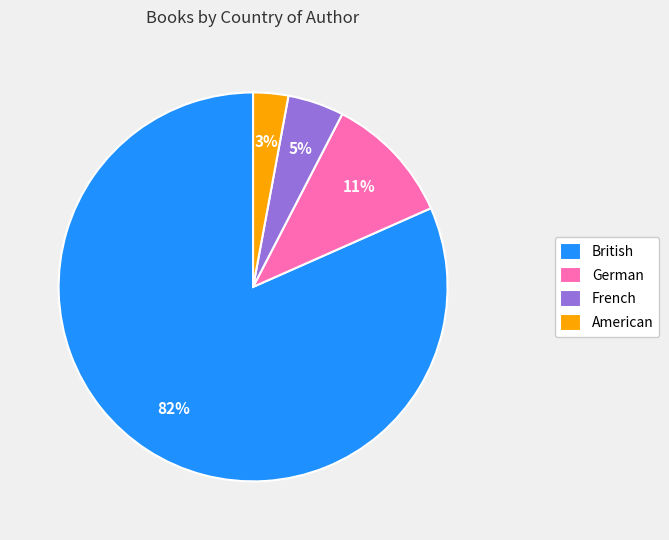

What is the ratio of the value at American to the value at German?

0.3